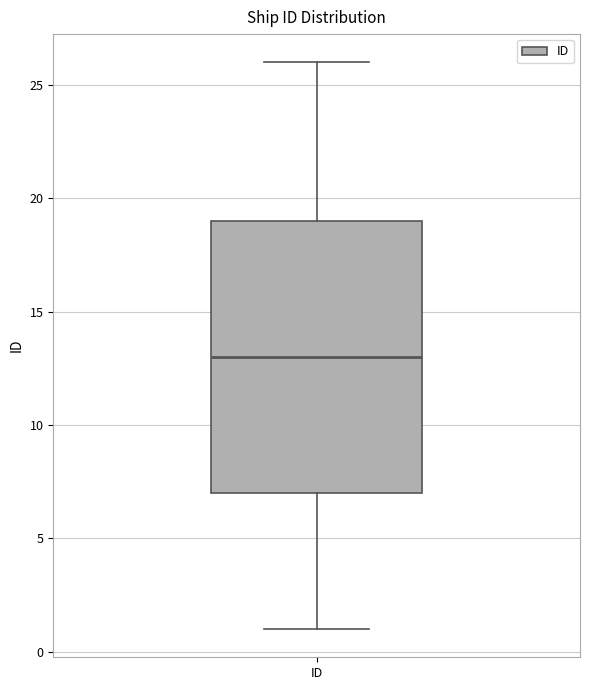

Where is the lower edge of the box for ID on the y-axis? The values are not printed on the chart, so give them approximately, as read against the axis.

7